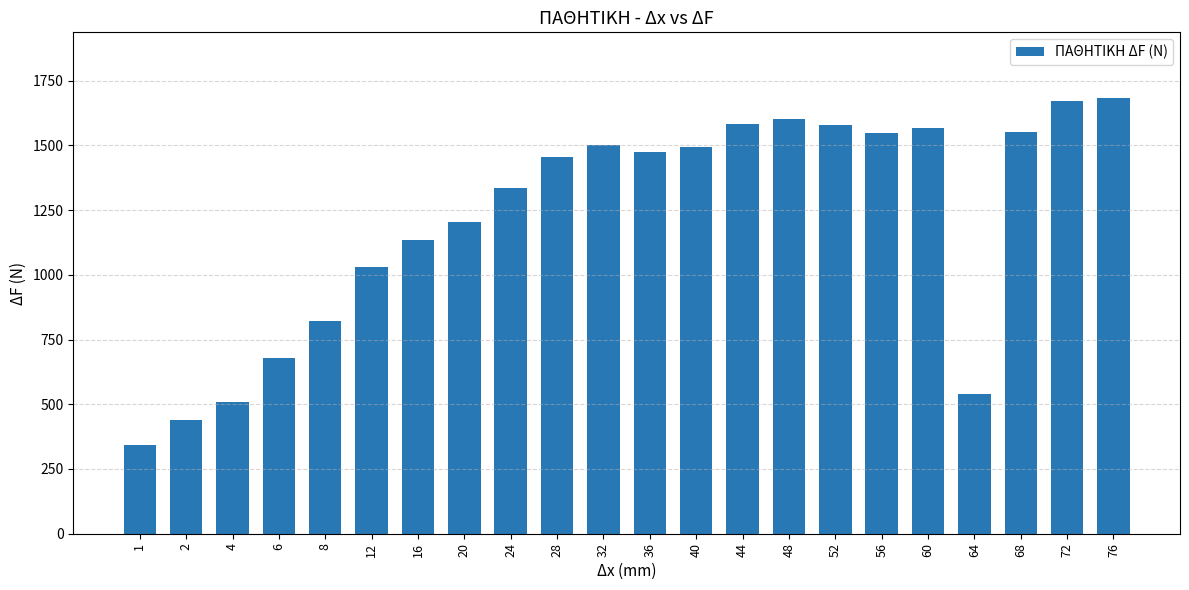

Count the number of data series in this chart.

1